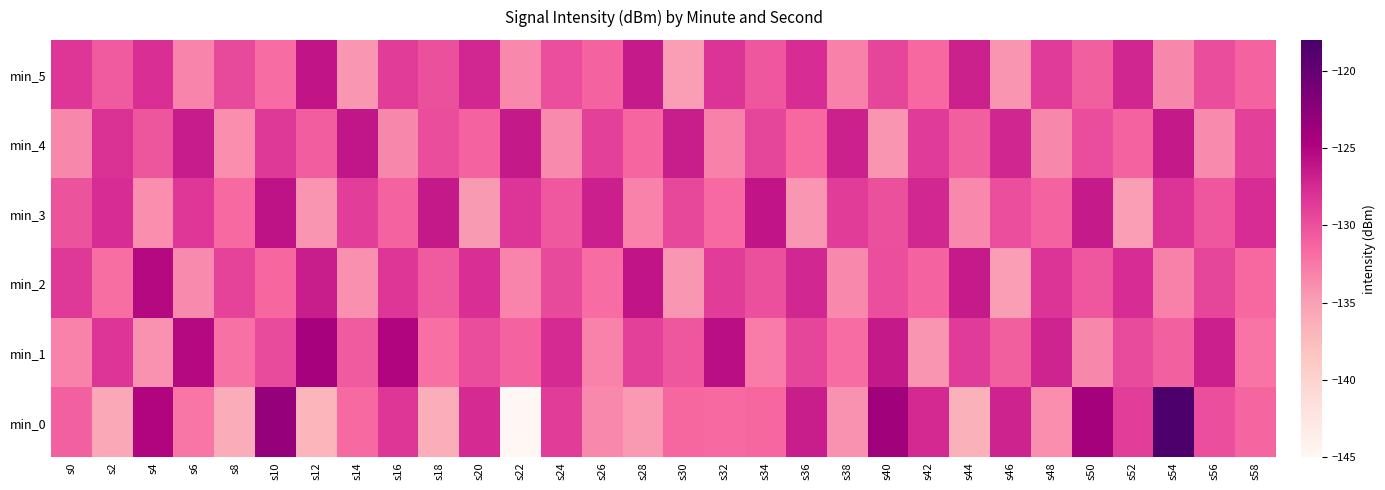

At which category is the sum across all series the highest?

s54